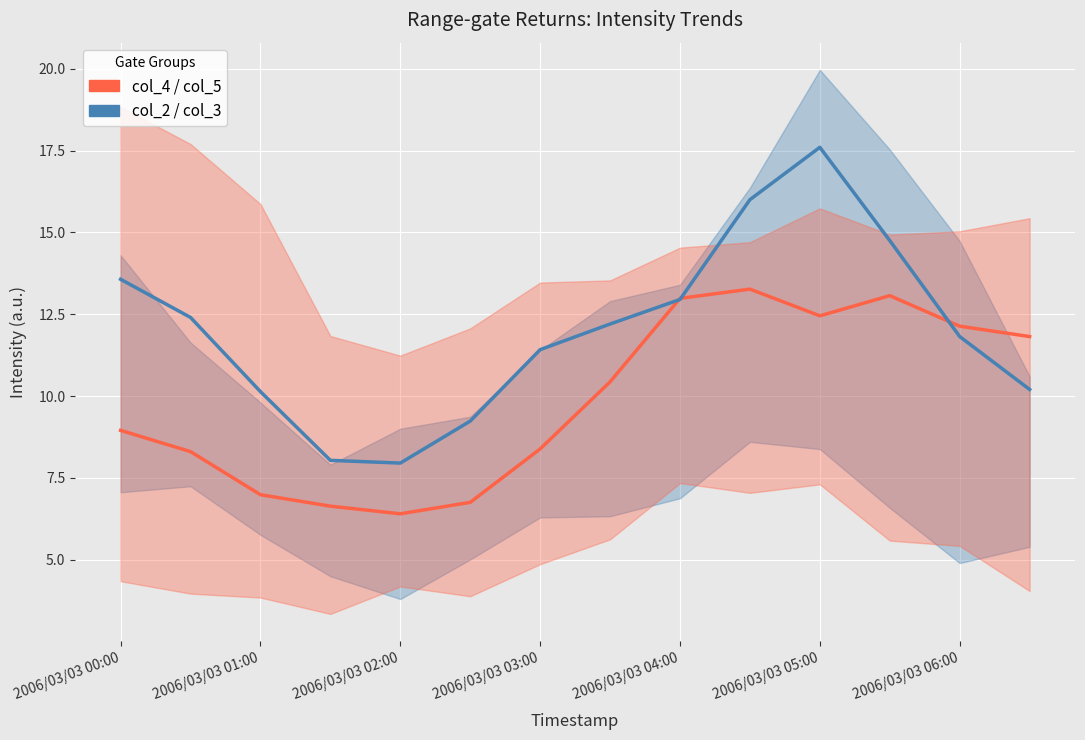

Reading right to left, transcribe all the data shown in this chart.

col_4 / col_5 (mean): 11.8	12.1	13.1	12.4	13.3	13.0	10.4	8.4	6.7	6.4	6.6	7.0	8.3	9.0
col_2 / col_3 (mean): 10.2	11.8	14.8	17.6	16.0	13.0	12.2	11.4	9.2	8.0	8.0	10.1	12.4	13.6